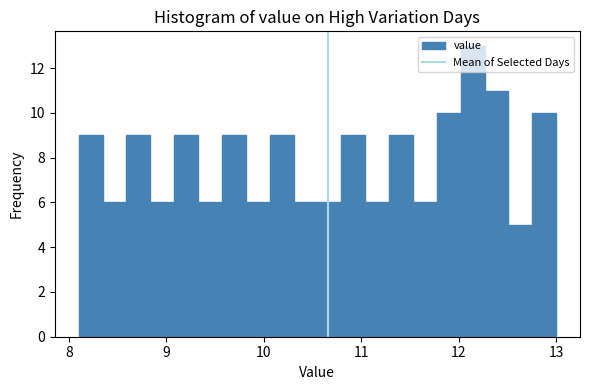

Around what value on the x-axis is the tallest bar? Give the approximate position of its centre, as read against the axis.

12.1